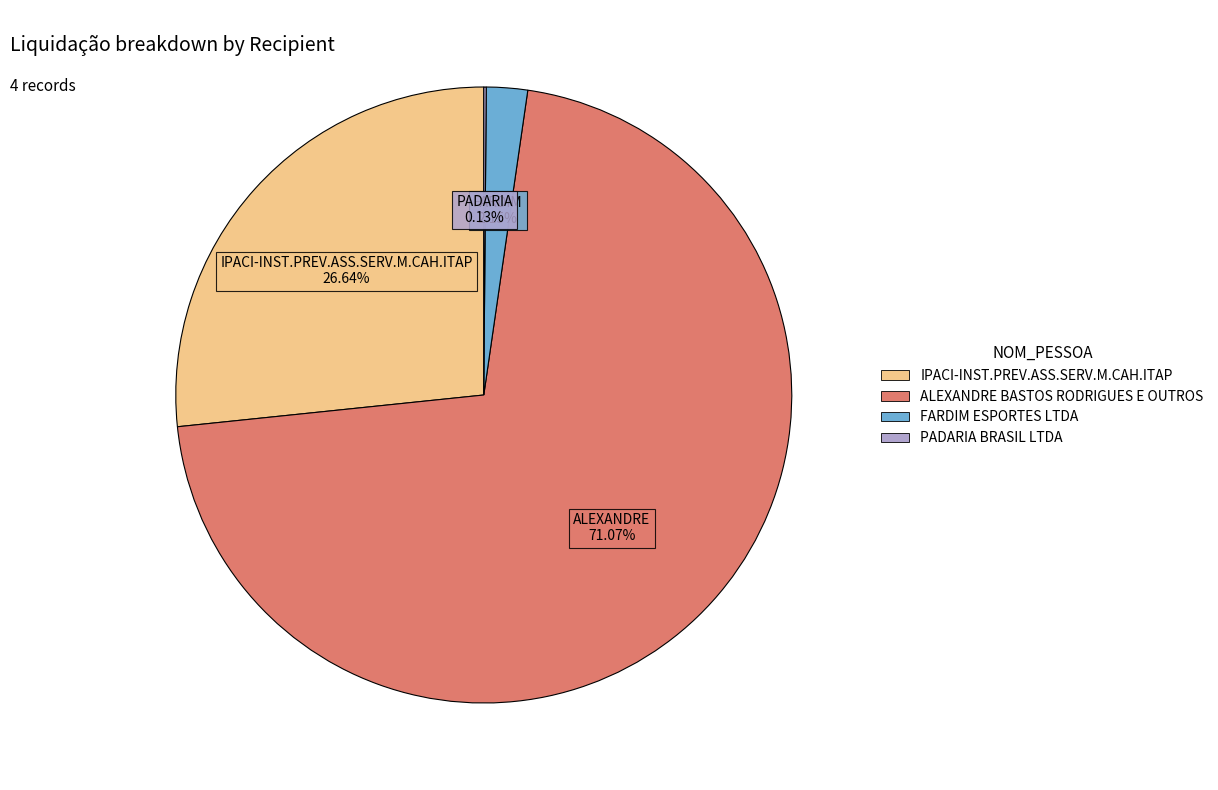

Which category has the biggest portion of the pie?

ALEXANDRE BASTOS RODRIGUES E OUTROS